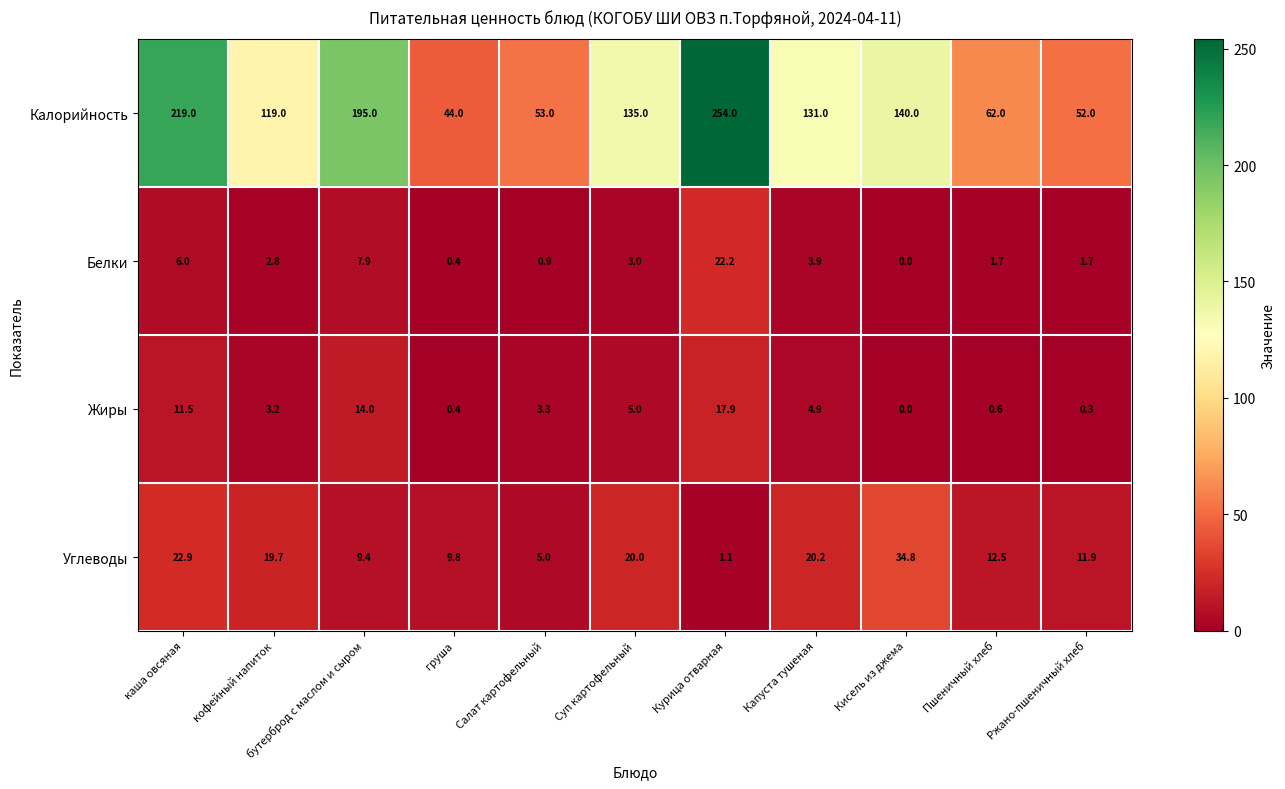

List the labels in order of Жиры value, smallest first.

Кисель из джема, Ржано-пшеничный хлеб, груша, Пшеничный хлеб, кофейный напиток, Салат картофельный, Капуста тушеная, Суп картофельный, каша овсяная, бутерброд с маслом и сыром, Курица отварная